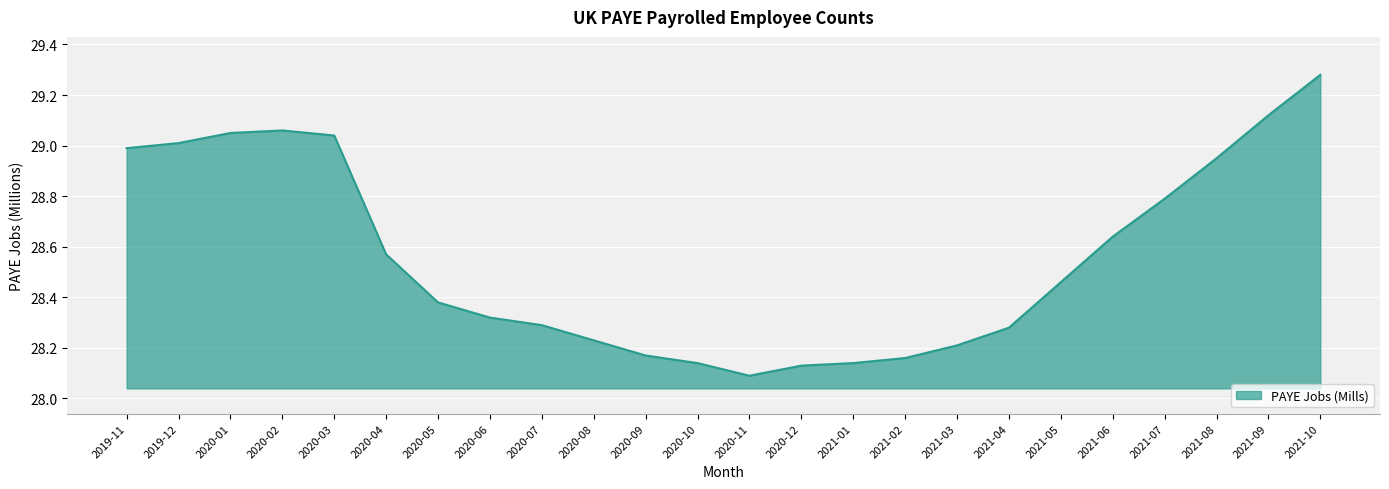

At which label is the value closest to 28?

2020-11